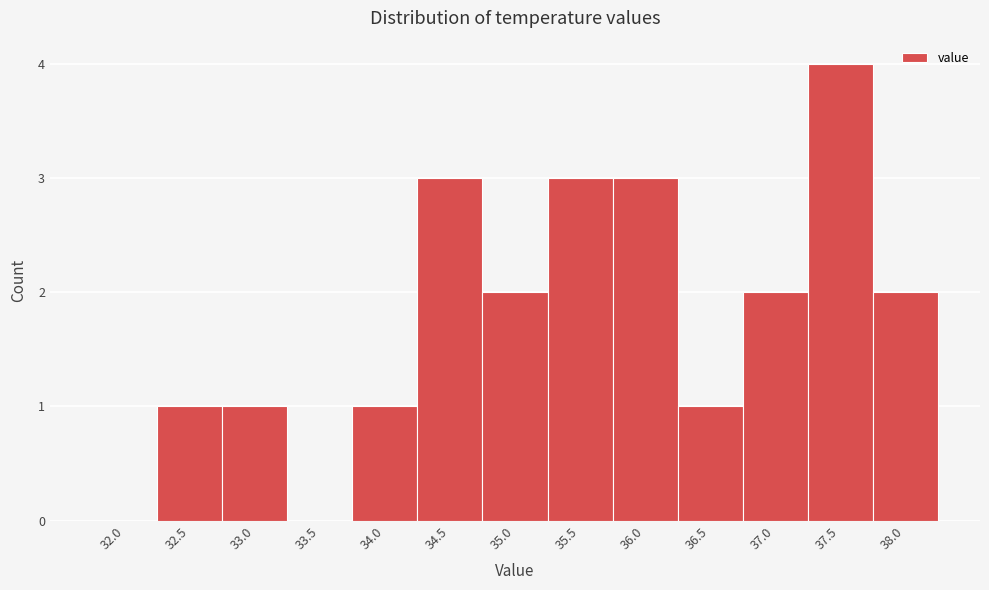

Reading left to right, transcribe all the data shown in this chart.

32.0=0	32.5=1	33.0=1	33.5=0	34.0=1	34.5=3	35.0=2	35.5=3	36.0=3	36.5=1	37.0=2	37.5=4	38.0=2